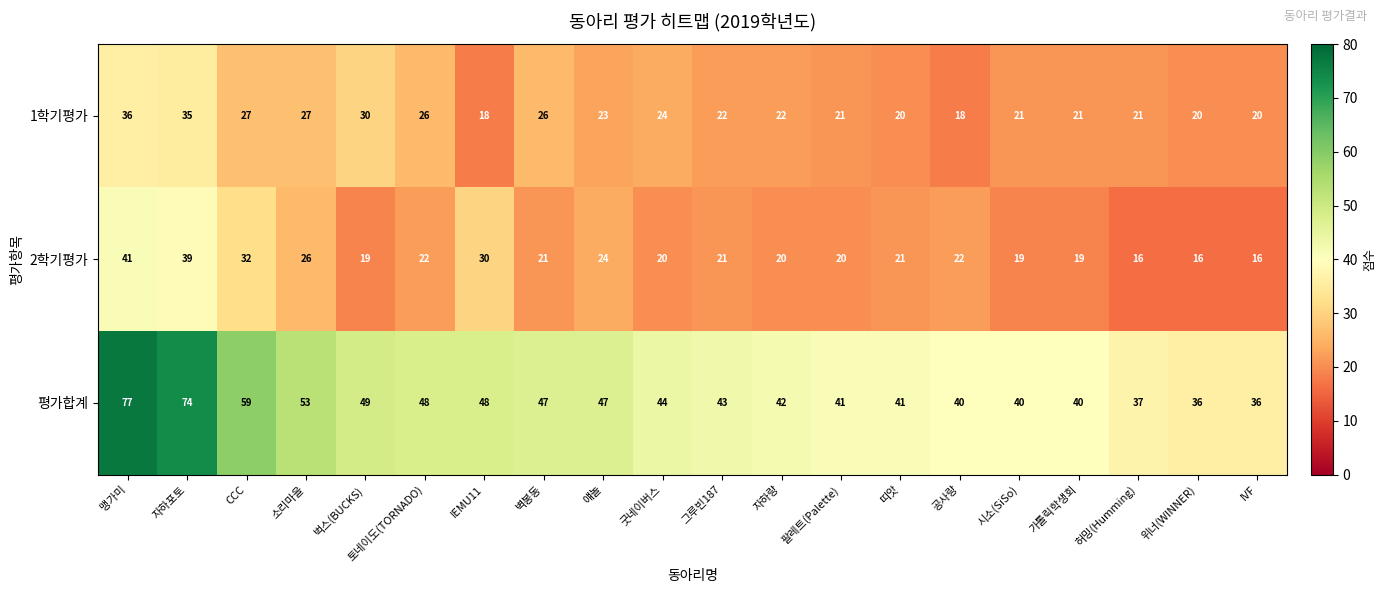

What is the difference between the highest and lowest values at 굿네이버스?

24